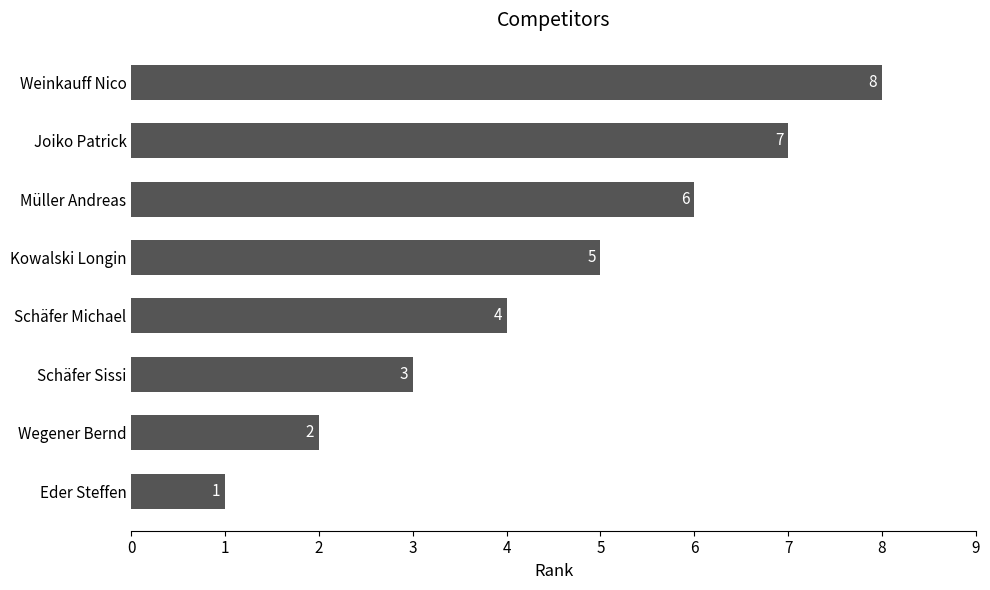

What is the change in value from Eder Steffen to Joiko Patrick?

+6